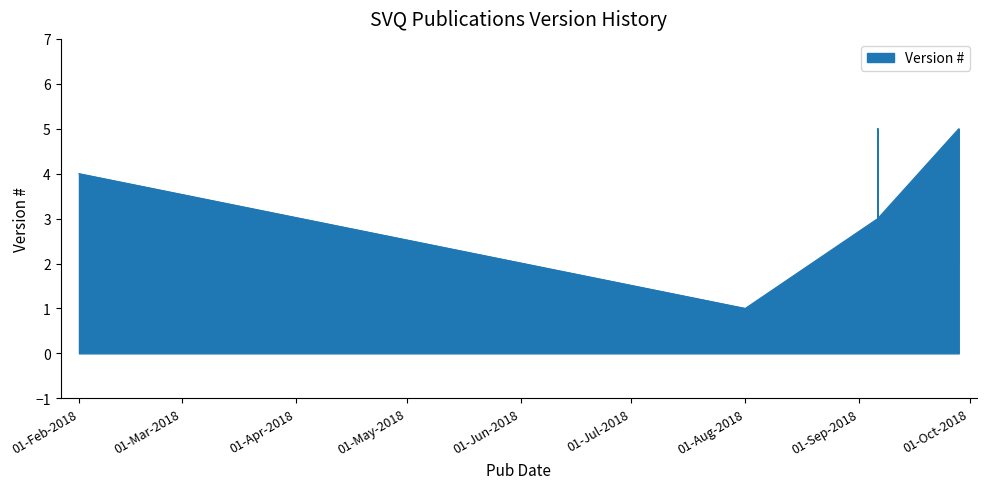

Is it true that the value at 01-Feb-2018 is 4?

True